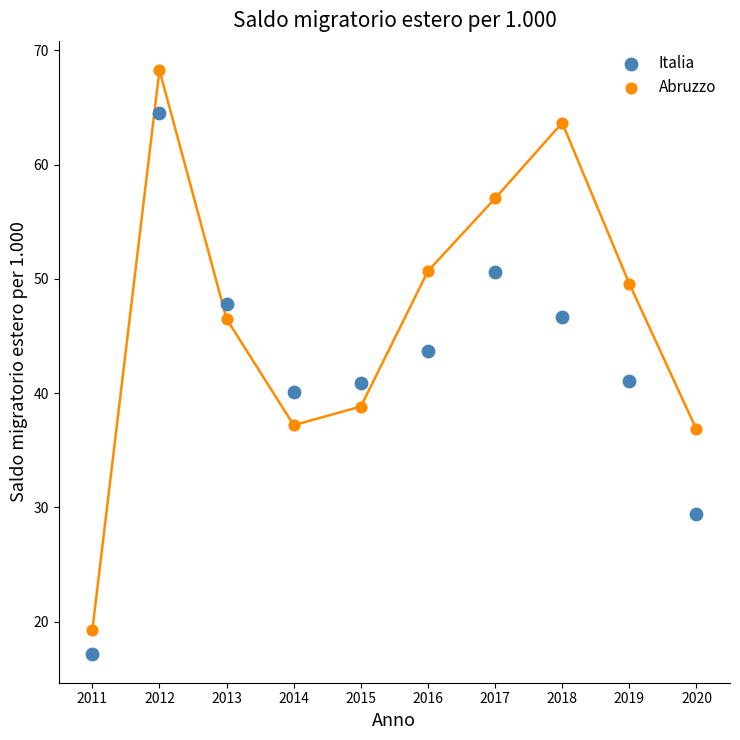

What are all the series names shown in the legend?

Italia, Abruzzo